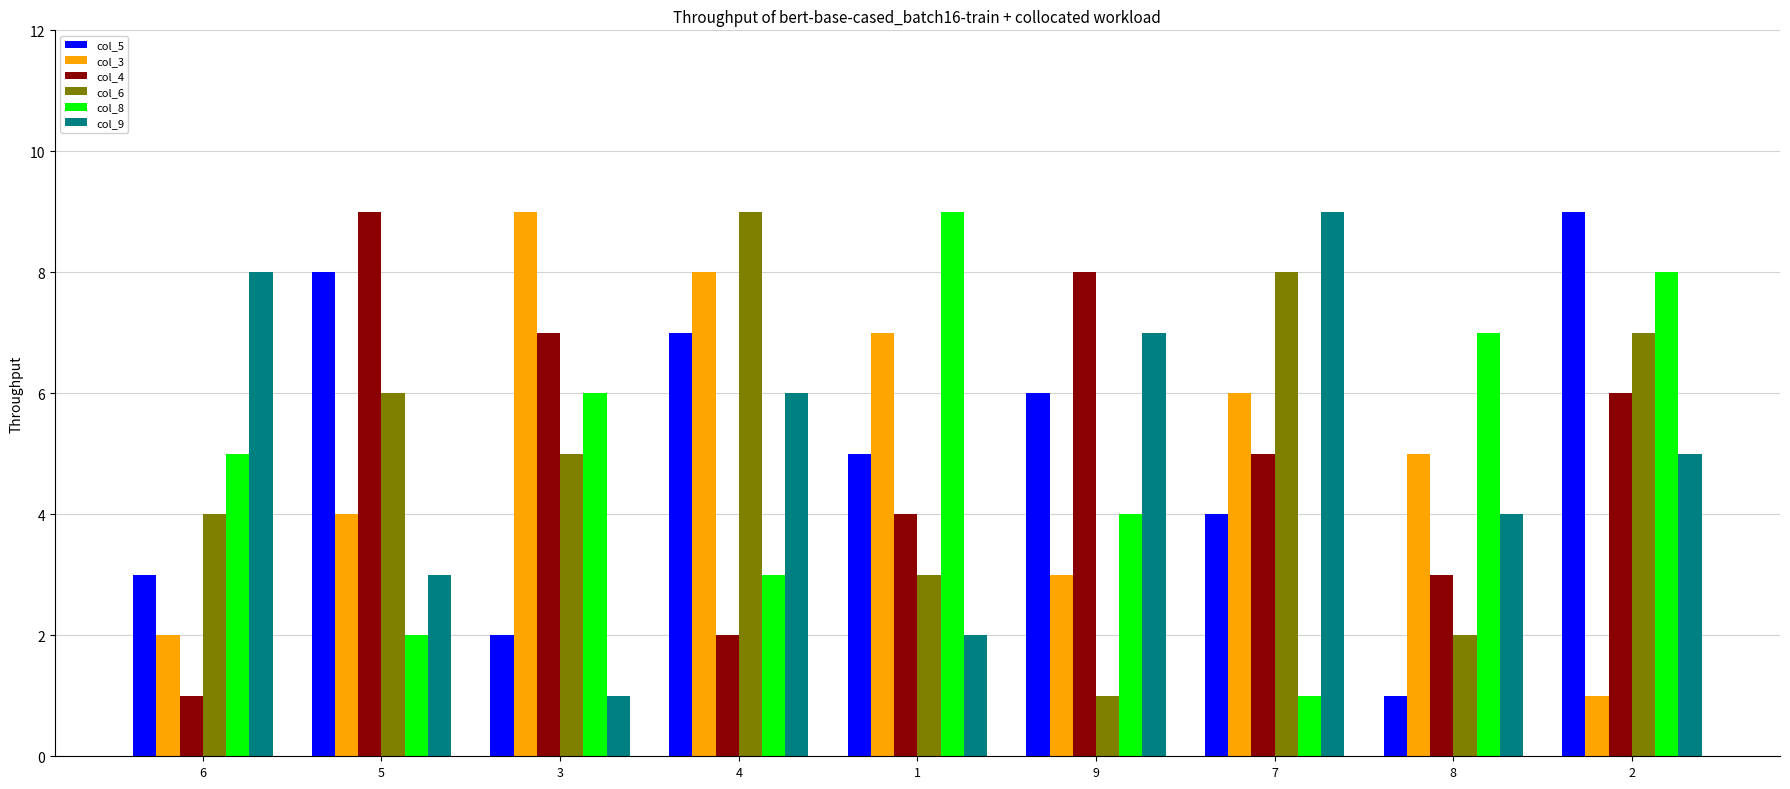

At which label does col_3 first exceed 5?

3